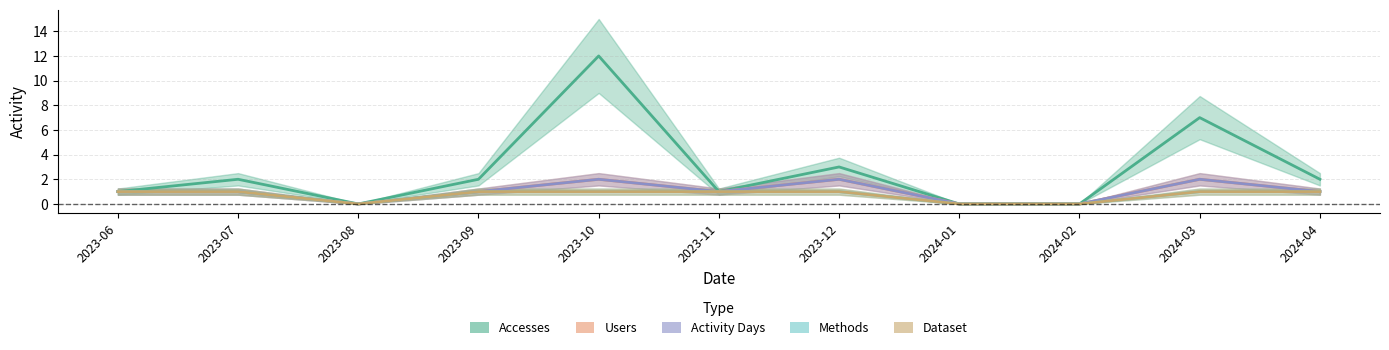

Count the number of data series in this chart.

5